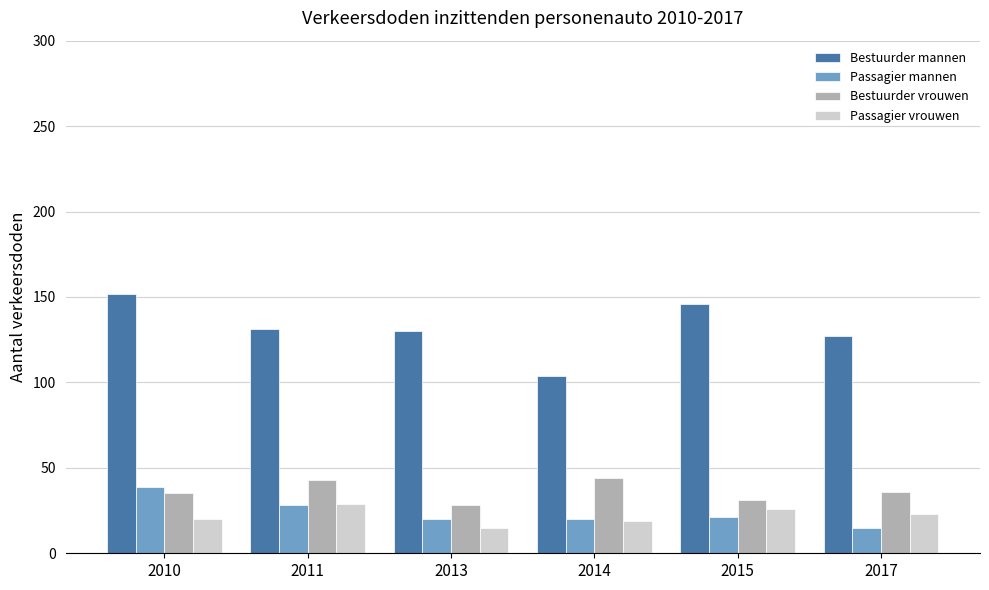

What is the total value across all series at 2015?

224